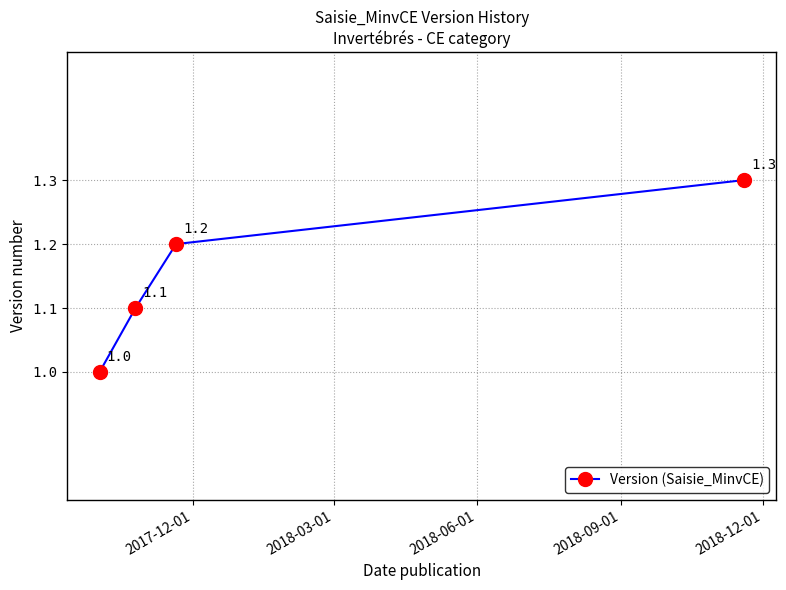

What is the minimum value shown in the chart?

1.0